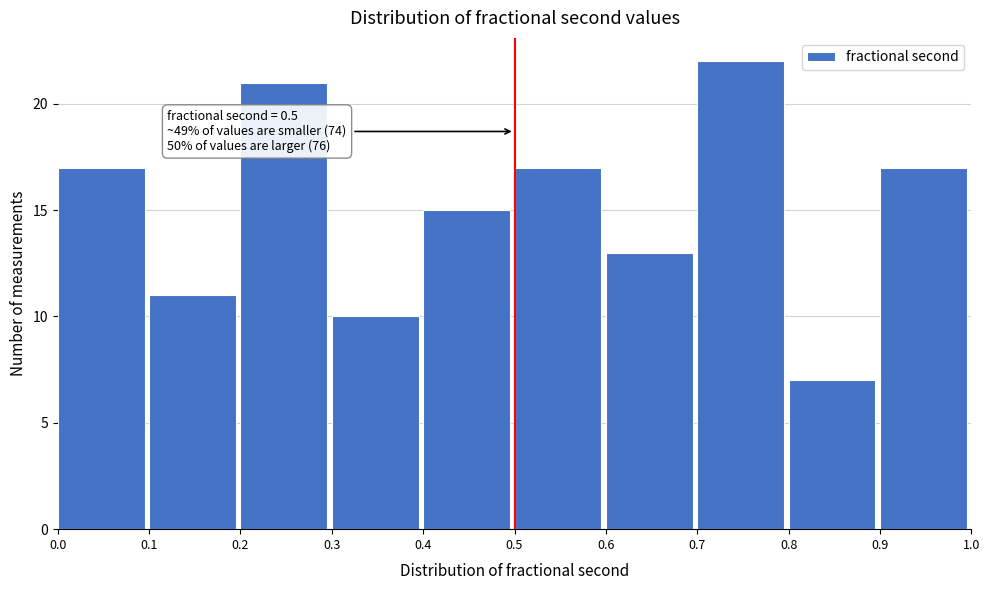

Which range on the x-axis has the tallest bar?

0.7 to 0.8